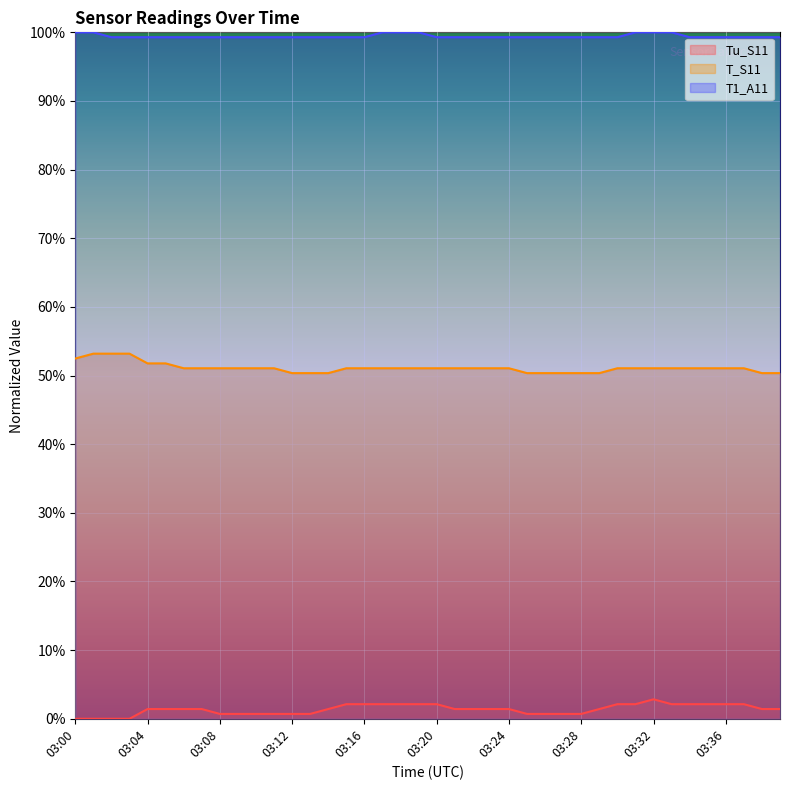

Which has a higher value, 03:25 or 03:34?

03:34